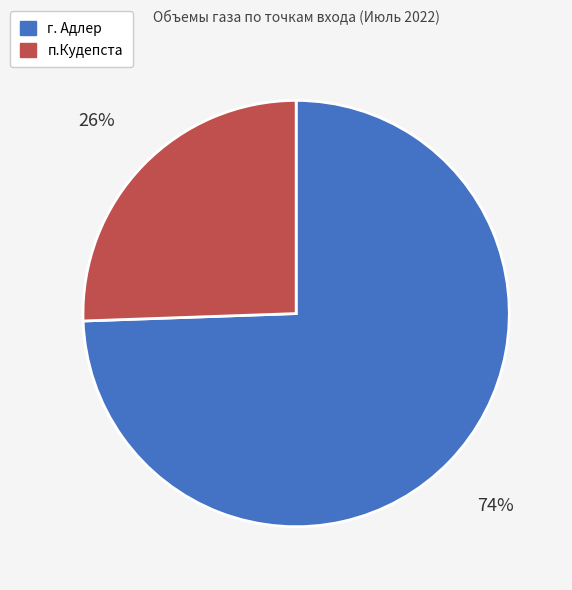

Which category has the smallest portion of the pie?

п.Кудепста